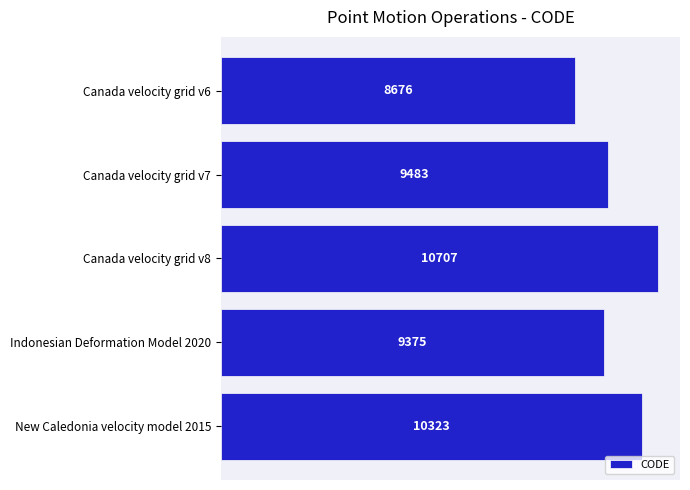

Count the number of data series in this chart.

1